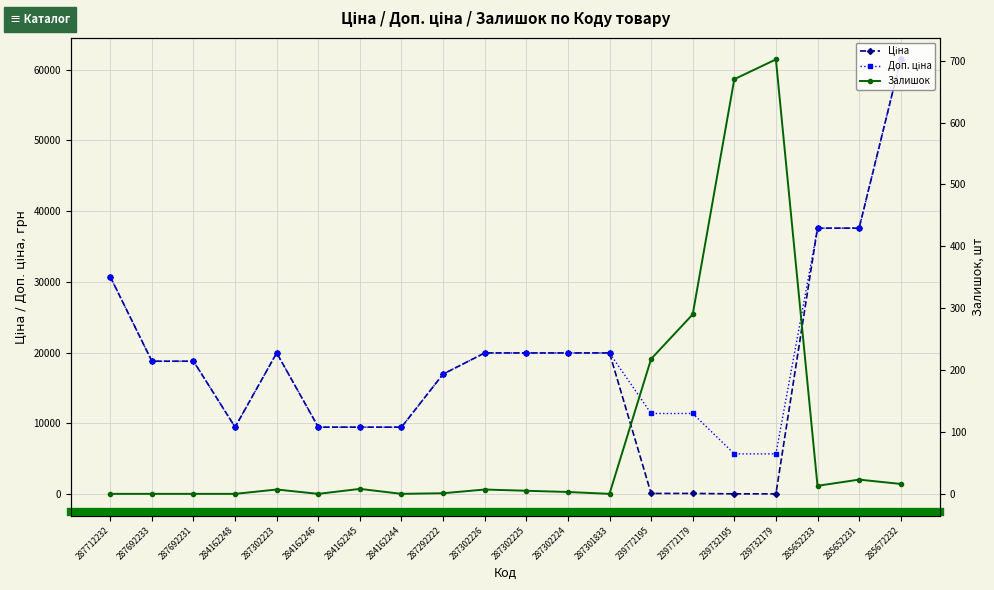

What is the difference between the maximum and minimum values in the Ціна series?

61377.2